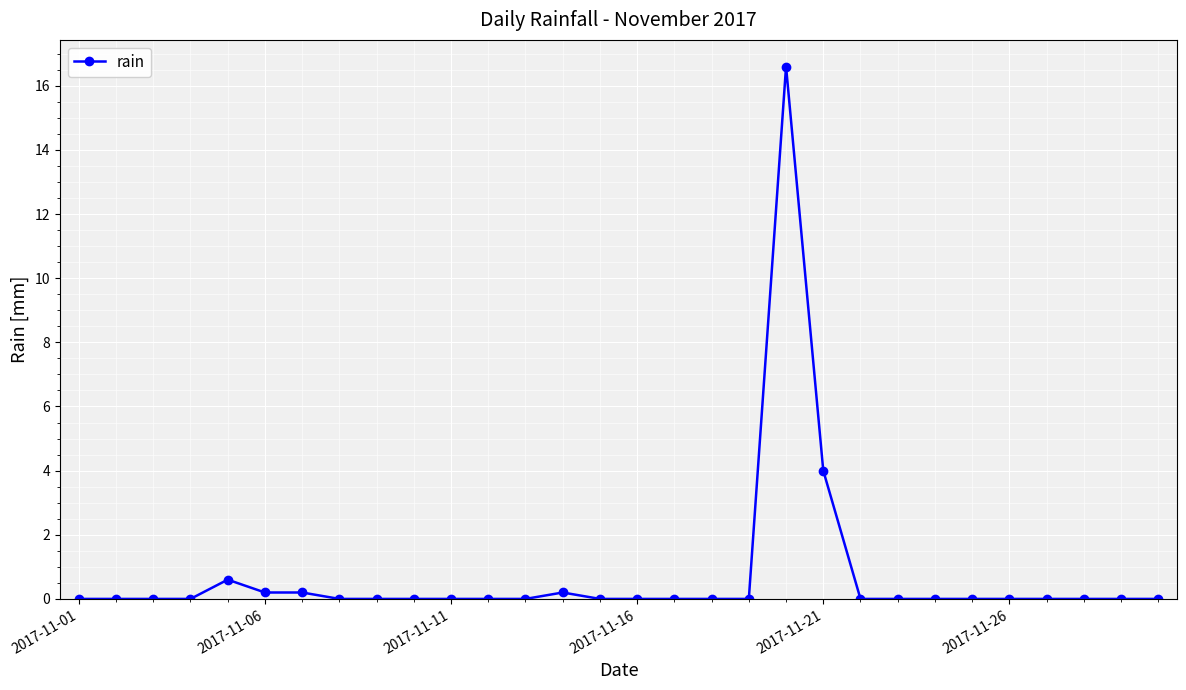

What is the maximum value shown in the chart?

16.6